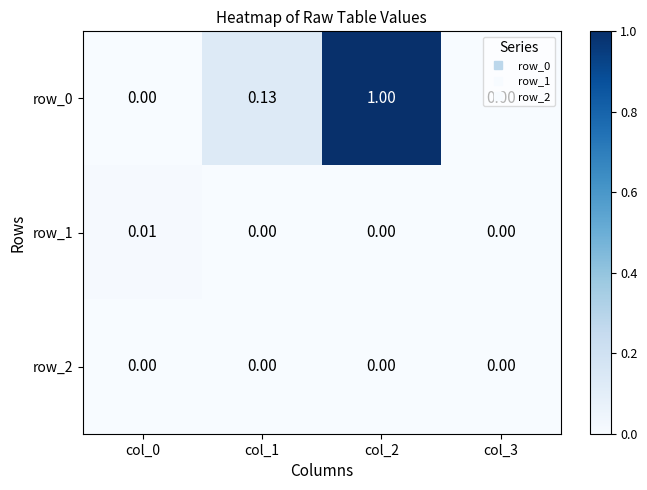

Between col_2 and col_1, which is larger?

col_2